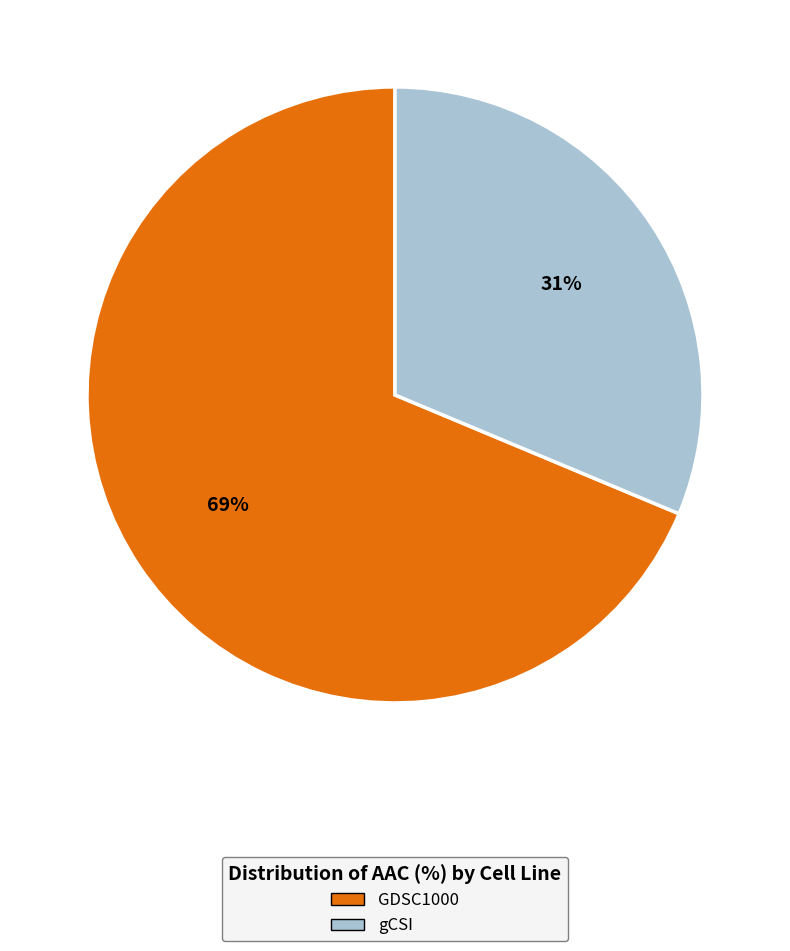

Which category accounts for the majority?

GDSC1000